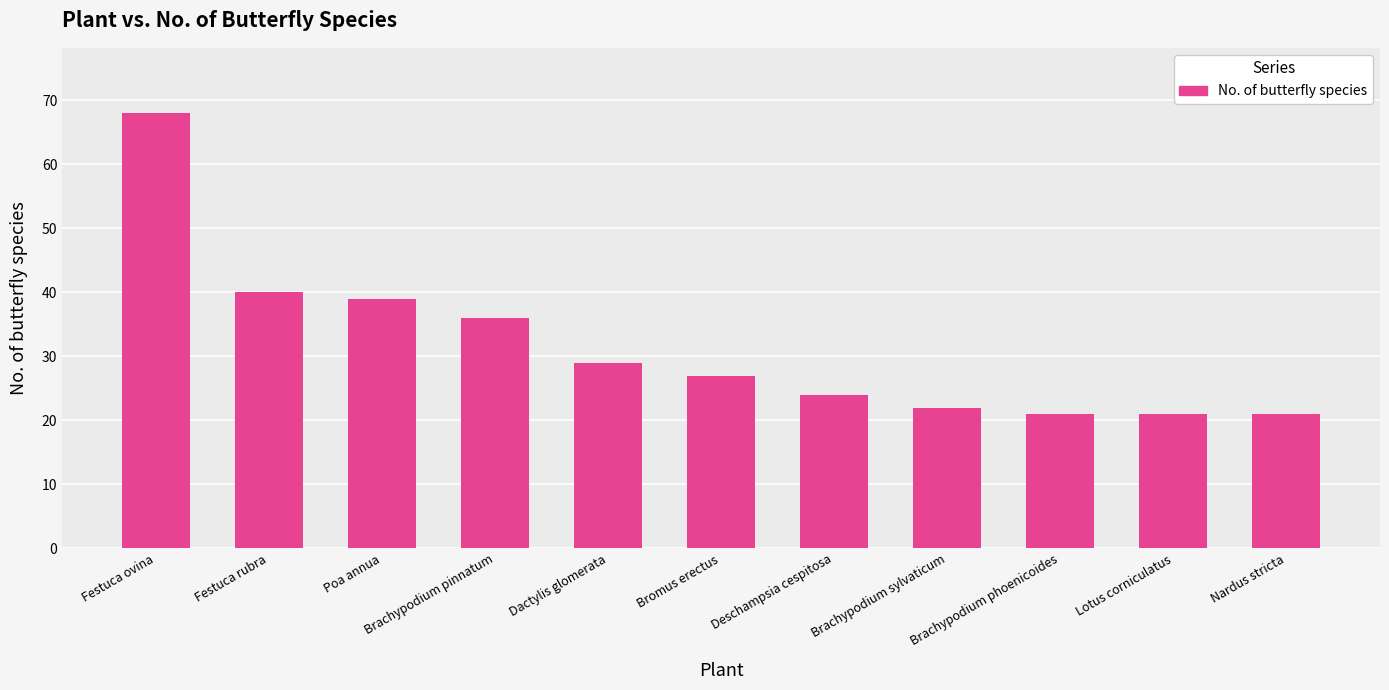

What is the ratio of the value at Festuca rubra to the value at Bromus erectus?

1.5